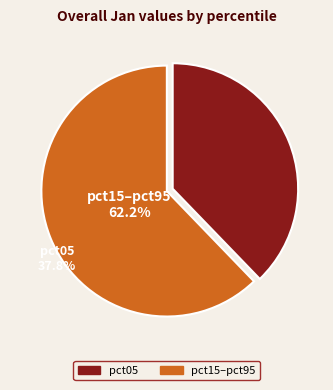

Is there a majority slice in this chart?

Yes